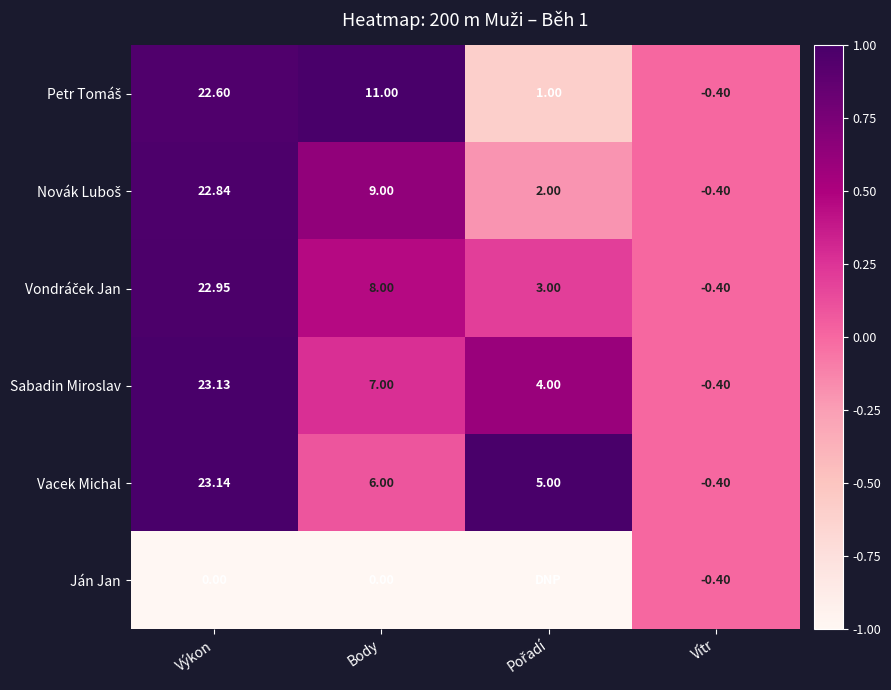

At which label does Vacek Michal first exceed 6?

Výkon